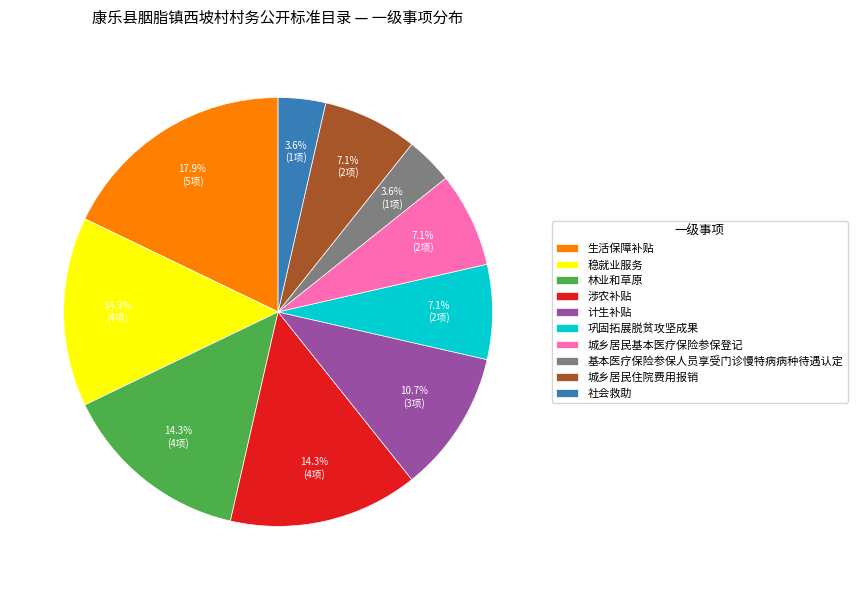

Which has a higher value, 基本医疗保险参保人员享受门诊慢特病病种待遇认定 or 涉农补贴?

涉农补贴